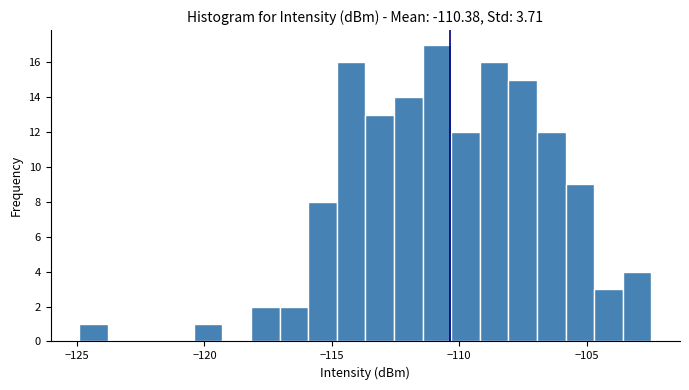

Read against the x-axis, roughly where is the centre of the tallest bar?

-111.0